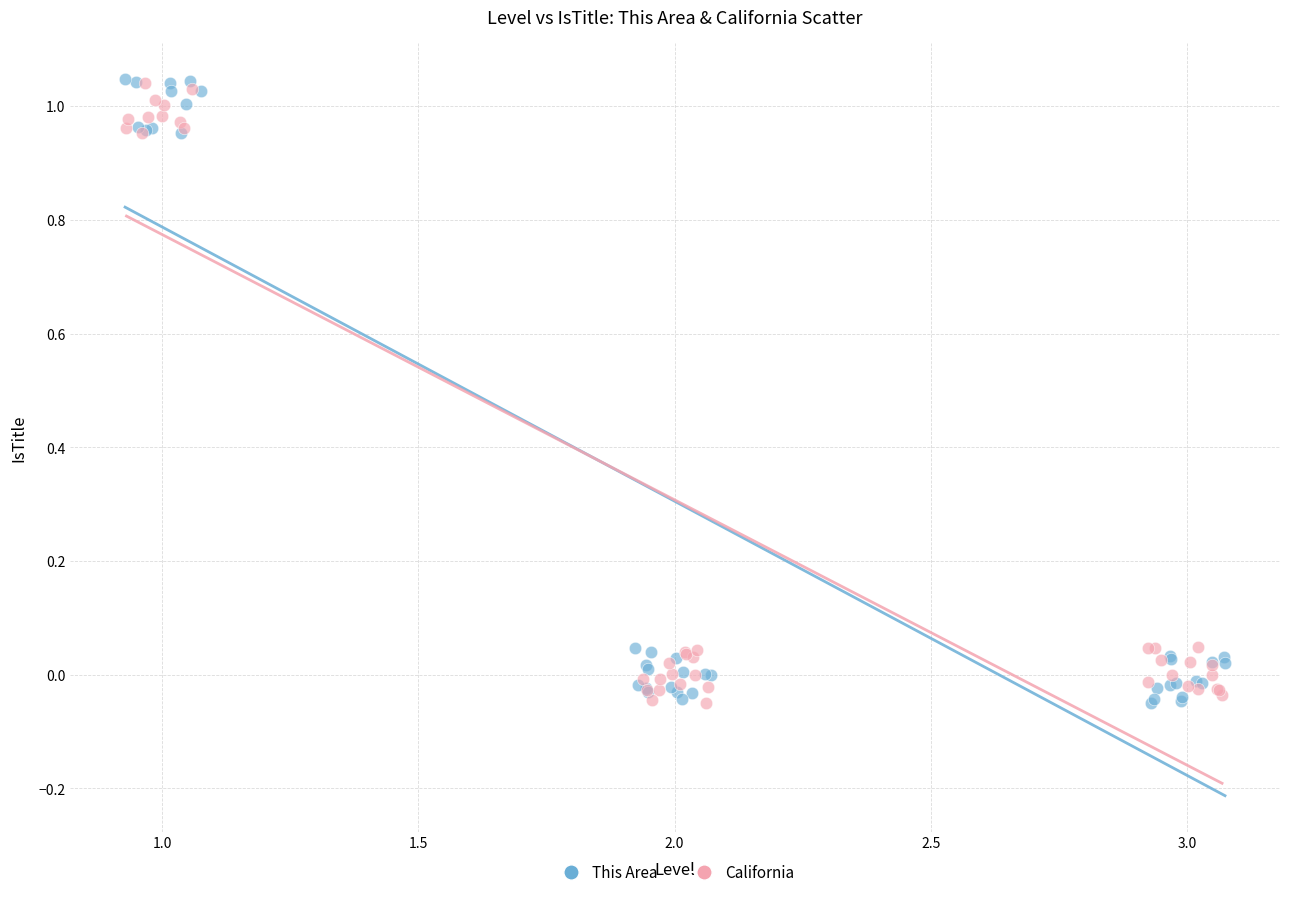

Which series has the largest Y range (max minus min)?

This Area